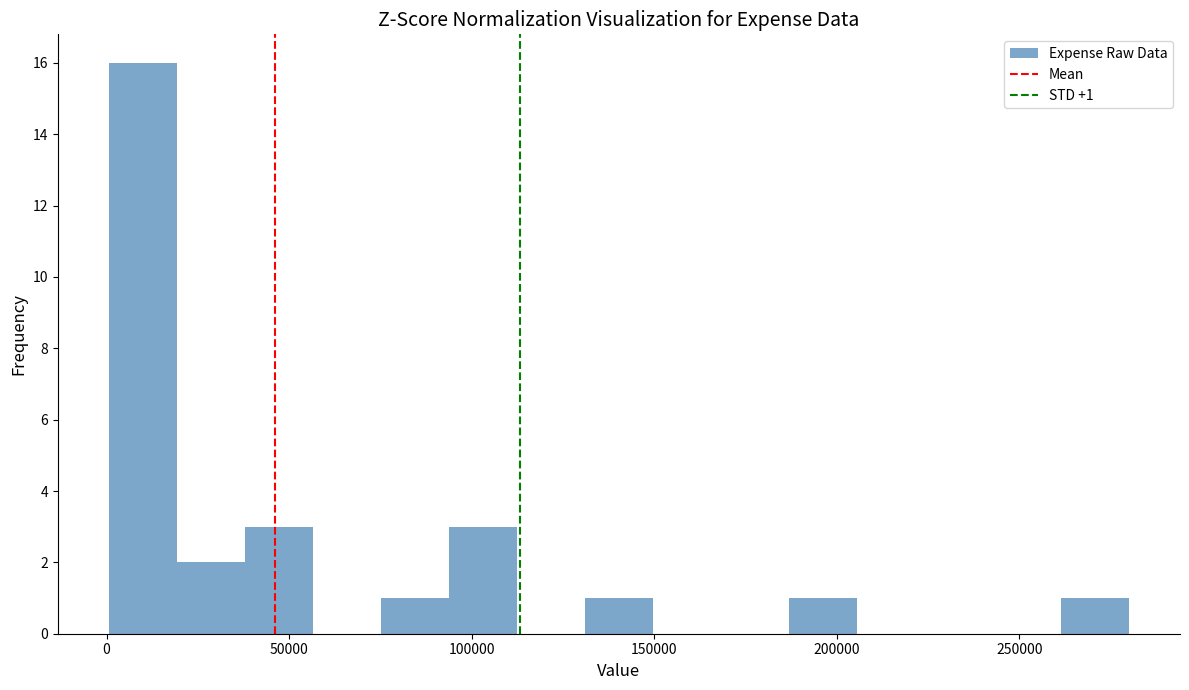

Read against the x-axis, roughly where is the centre of the tallest bar?

10000